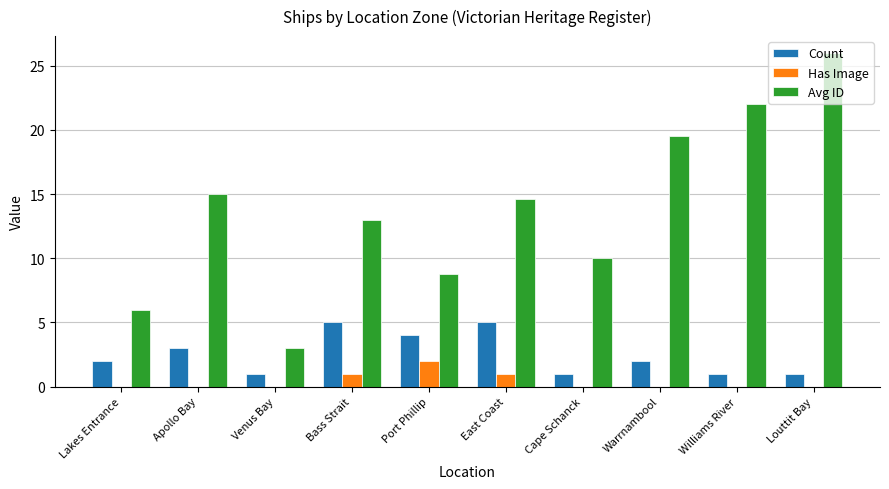

What is the difference between the Count values at Lakes Entrance and East Coast?

3.0